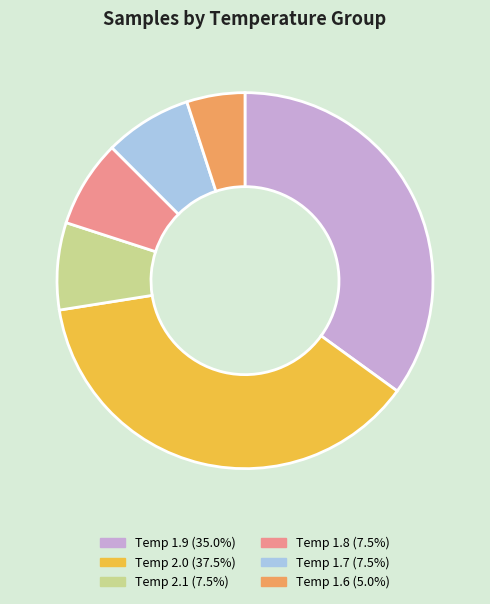

Is there any slice that represents more than half of the pie?

No